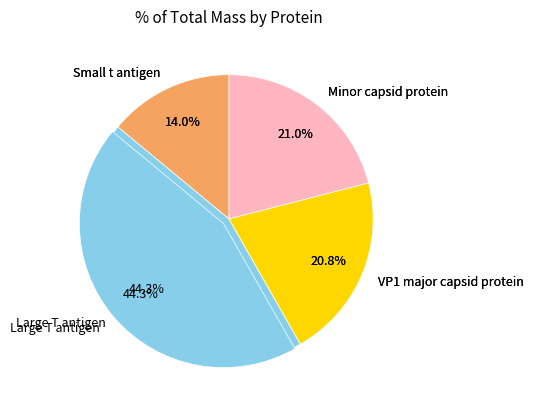

Is there any slice that represents more than half of the pie?

No